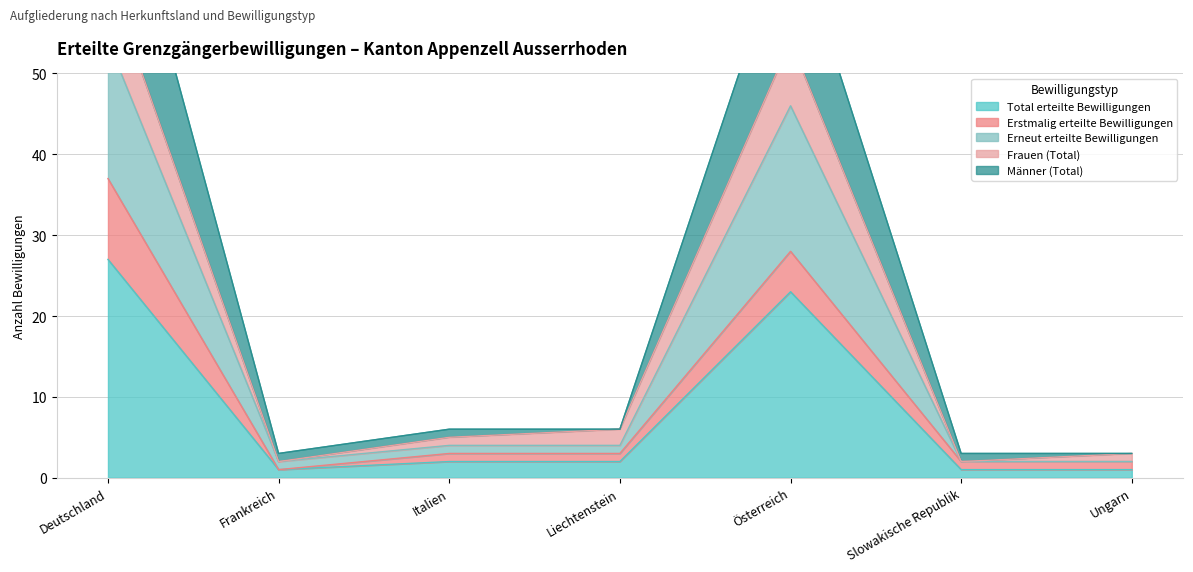

How many values in the Frauen (Total) series are below 6?

3